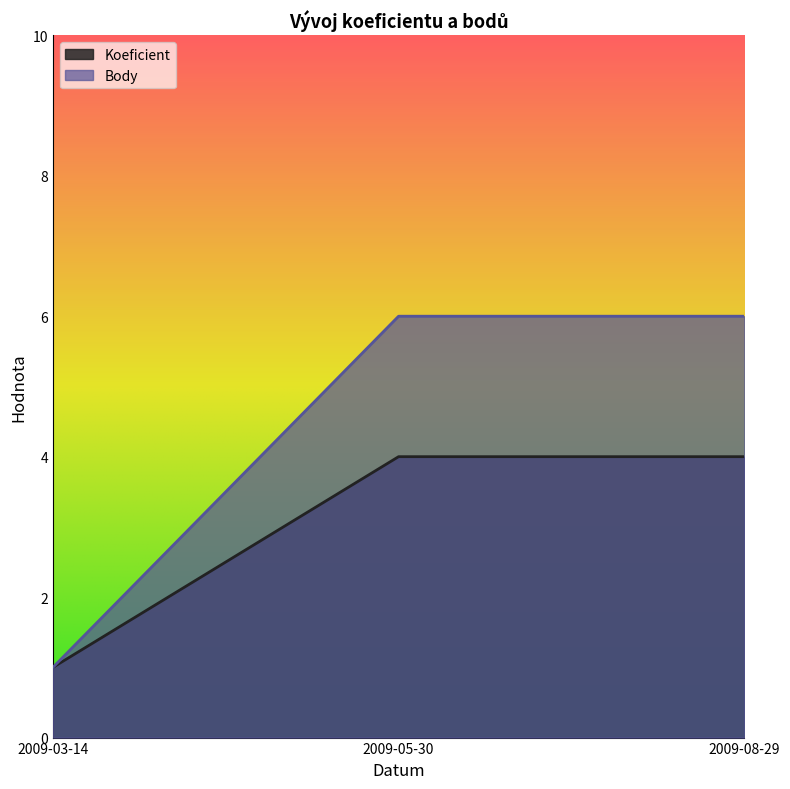

At 2009-03-14, list the series in order from smallest to largest.

Koeficient, Body